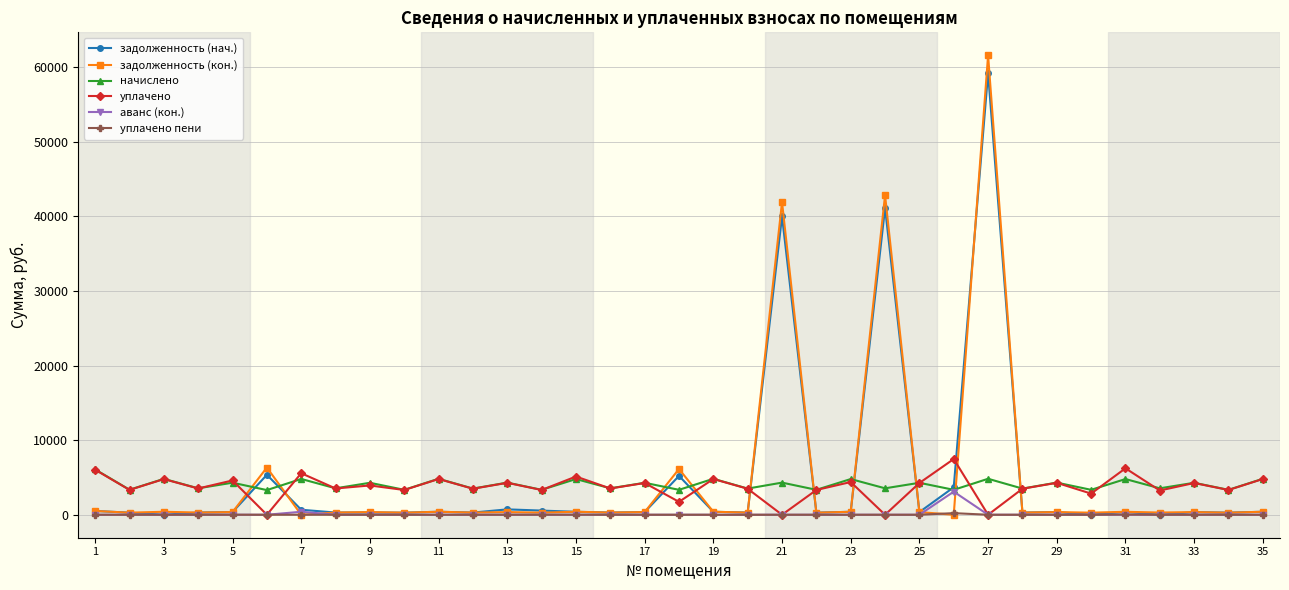

Count the number of categories in the chart.

35